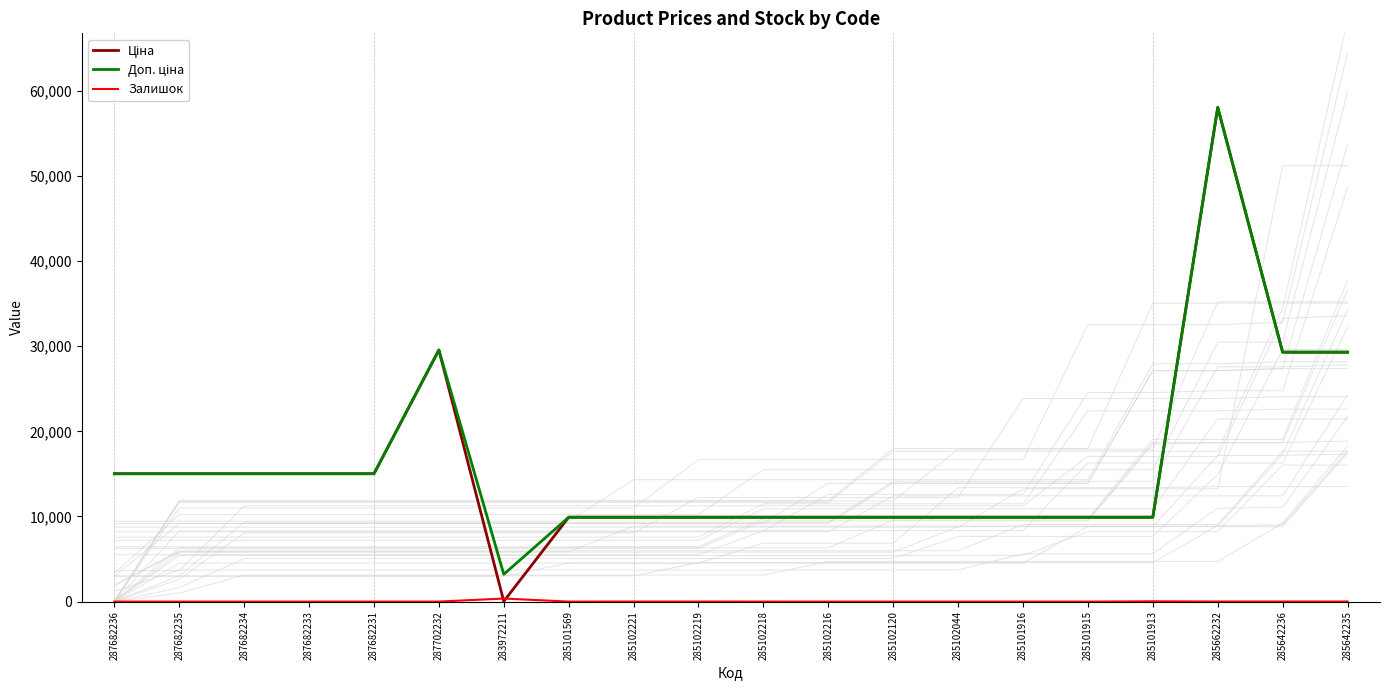

Which has a higher value, 287682233 or 285101915?

287682233